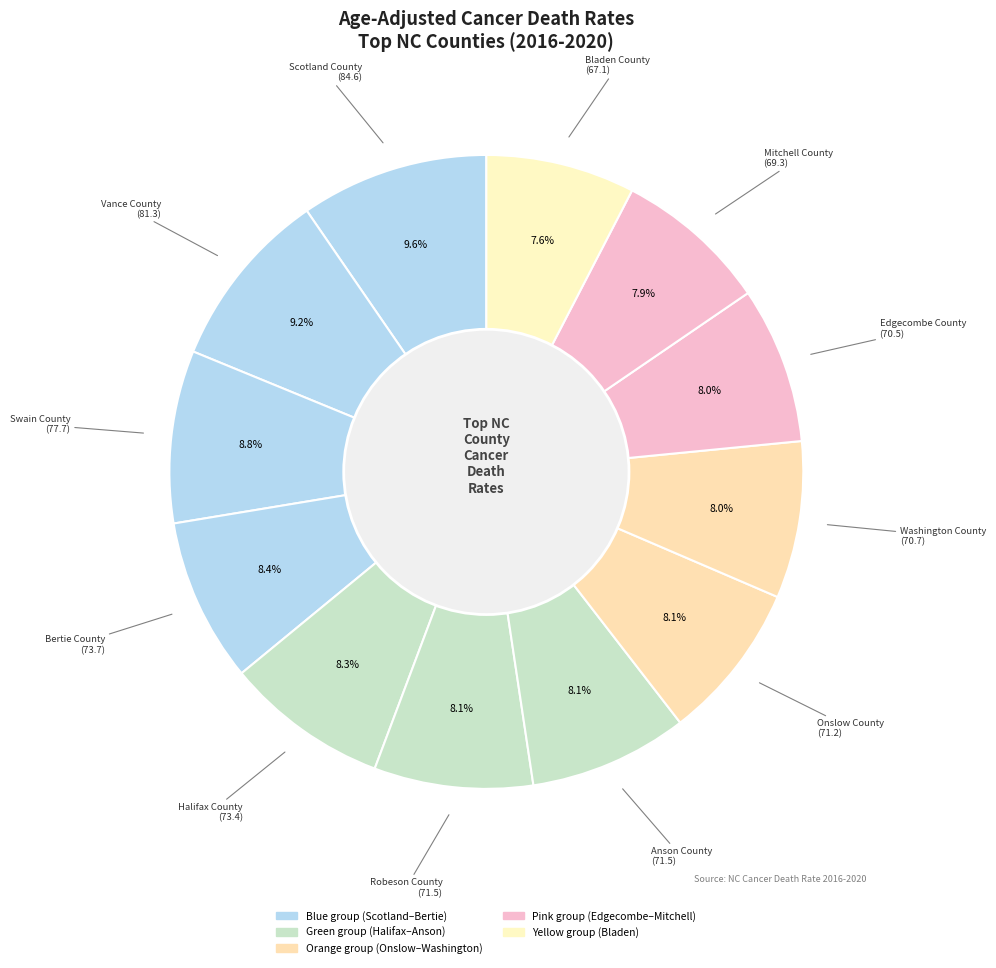

Is the sum of Anson County and Bladen County greater than half?

No